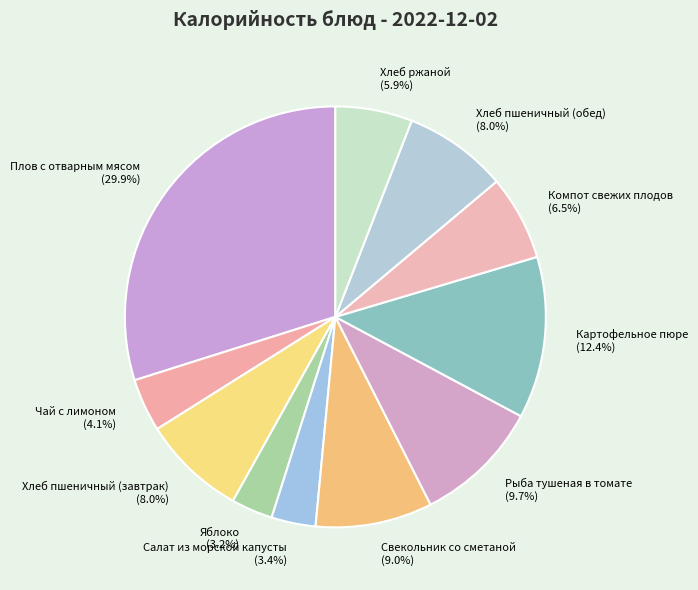

The Свекольник со сметаной slice represents 1% of the pie. True or false?

False